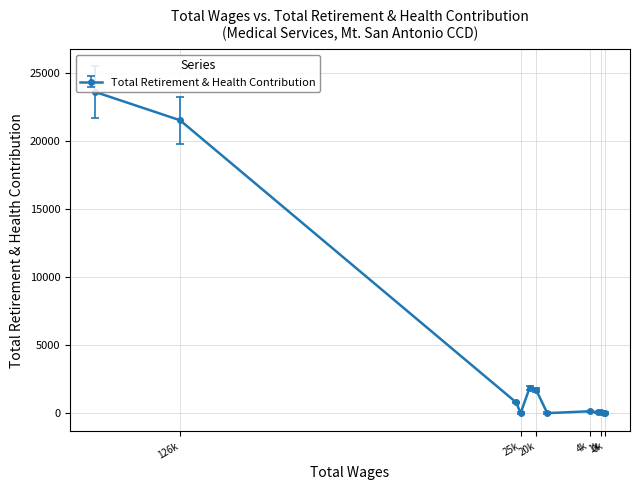

Does the chart display data point markers on the line(s)?

Yes